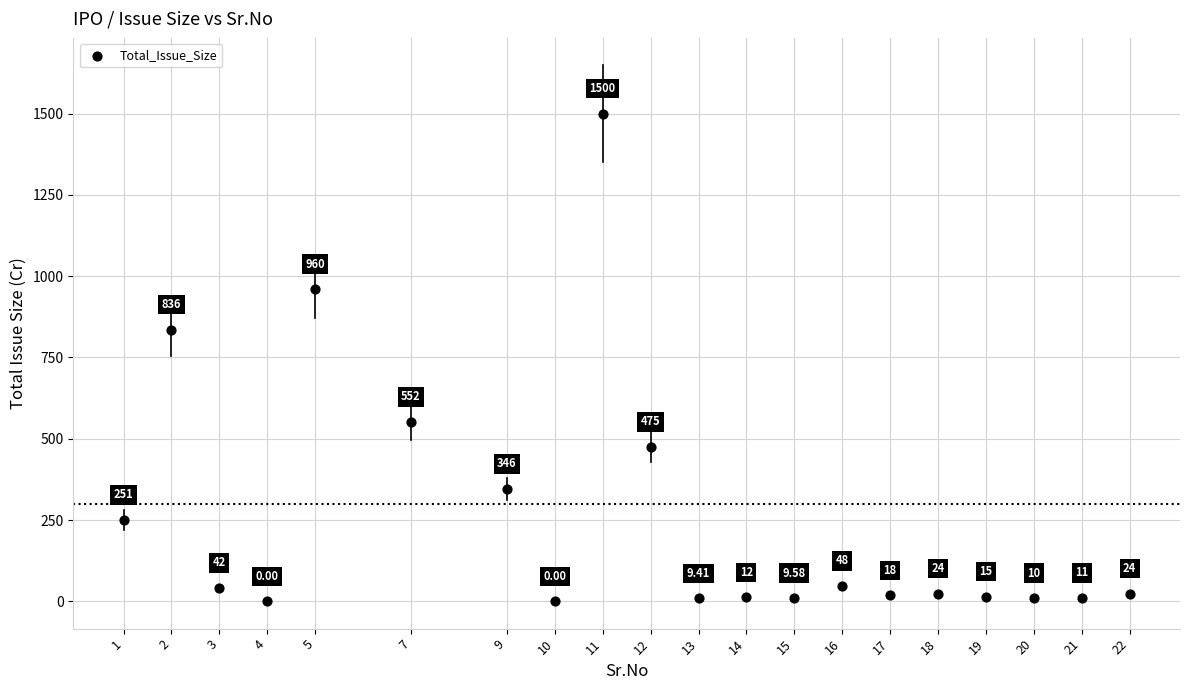

What is the range of X values (max minus min)?

21.0